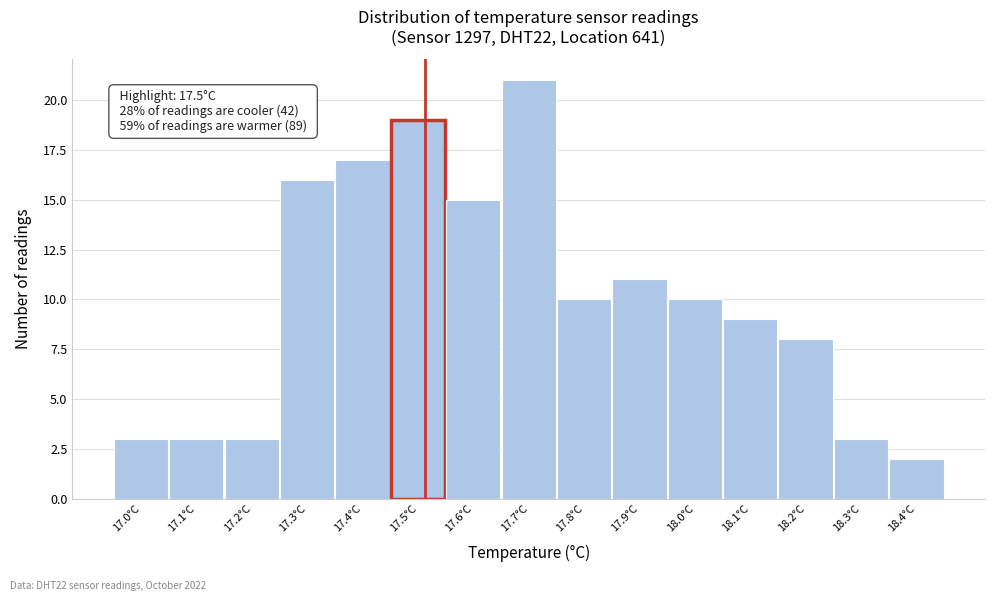

Reading left to right, transcribe all the data shown in this chart.

3	3	3	16	17	19	15	21	10	11	10	9	8	3	2